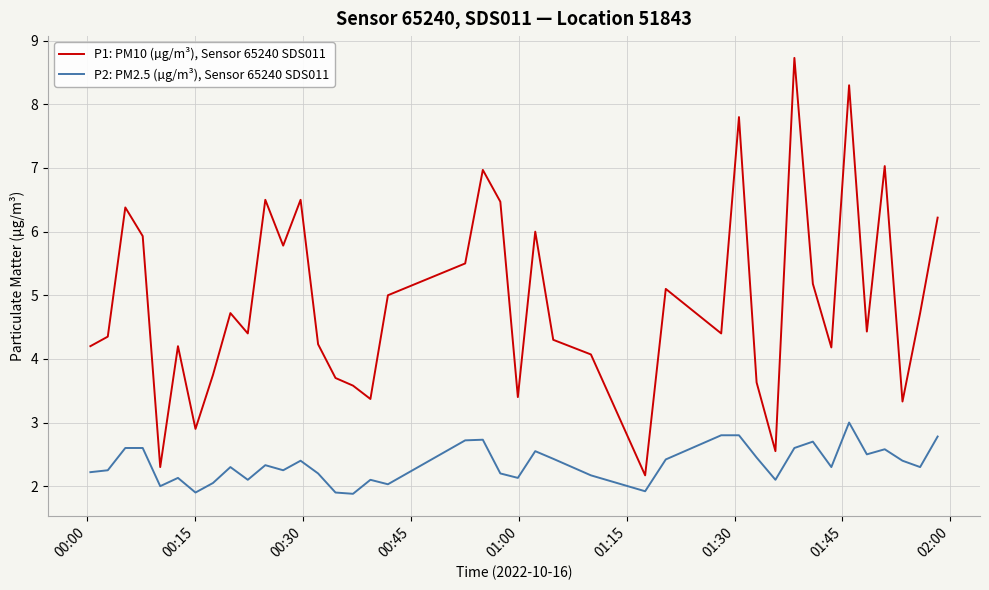

What is the maximum value shown in the chart?

8.7